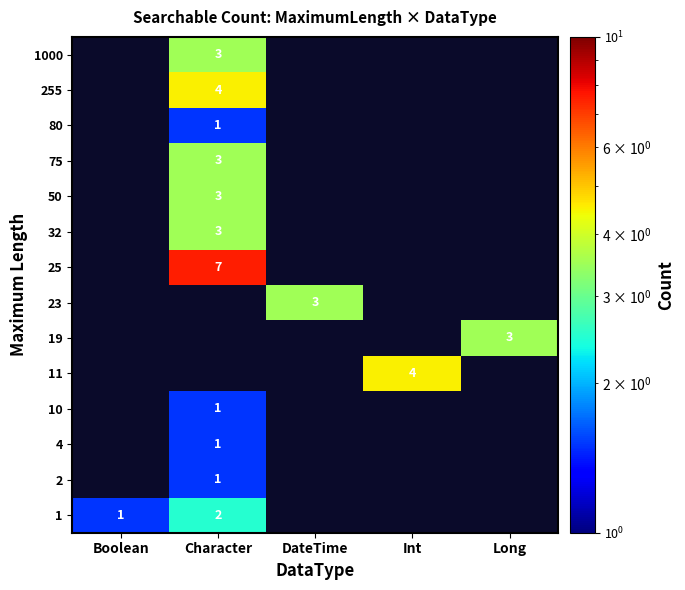

True or false: 11 has a value of 4 at Int.

True